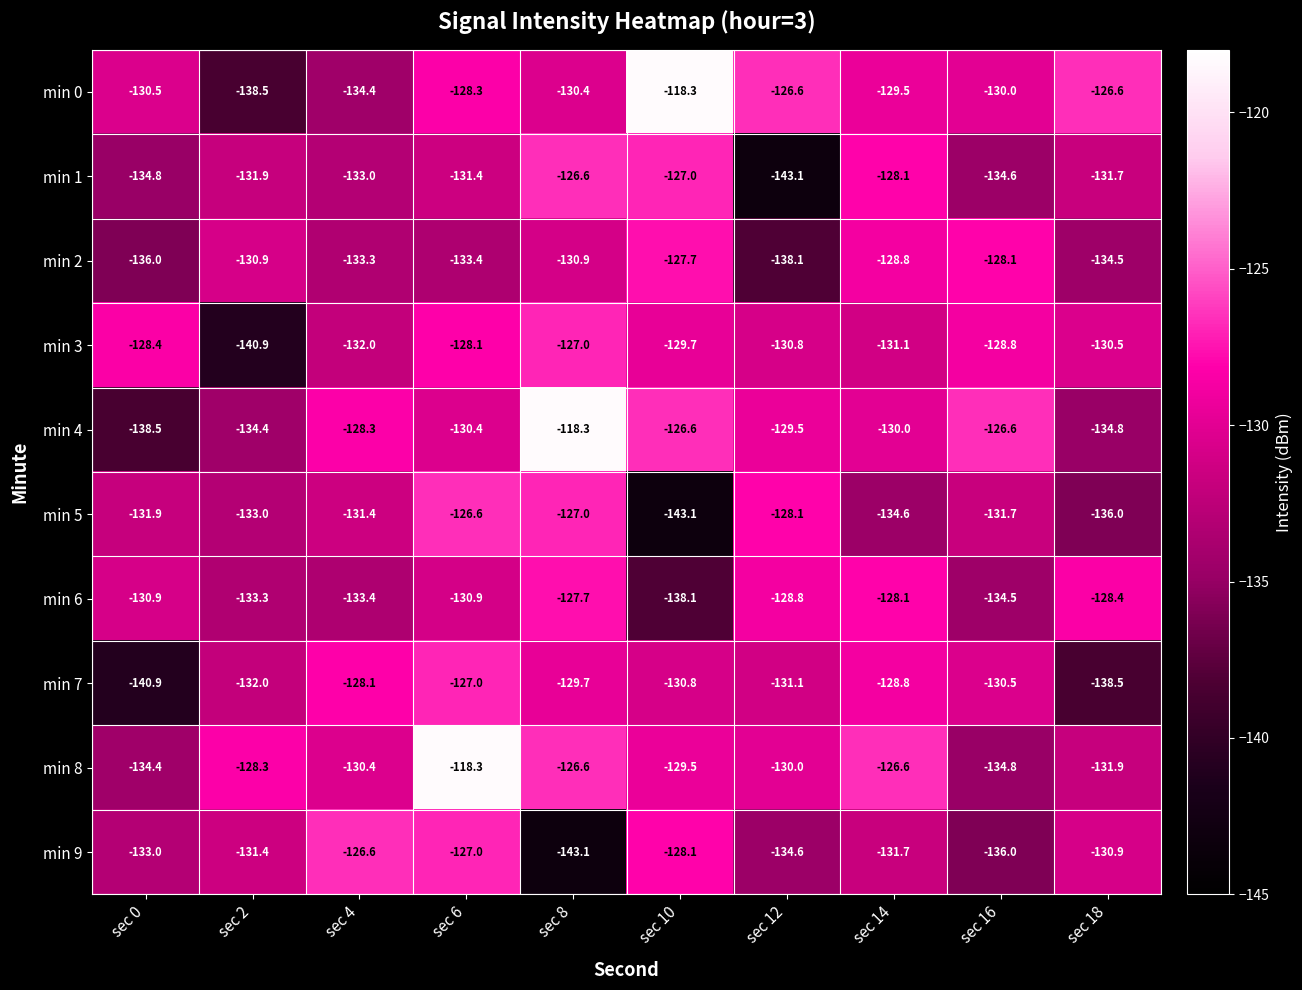

At sec 0, list the series in order from largest to smallest.

min 3, min 0, min 6, min 5, min 9, min 8, min 1, min 2, min 4, min 7